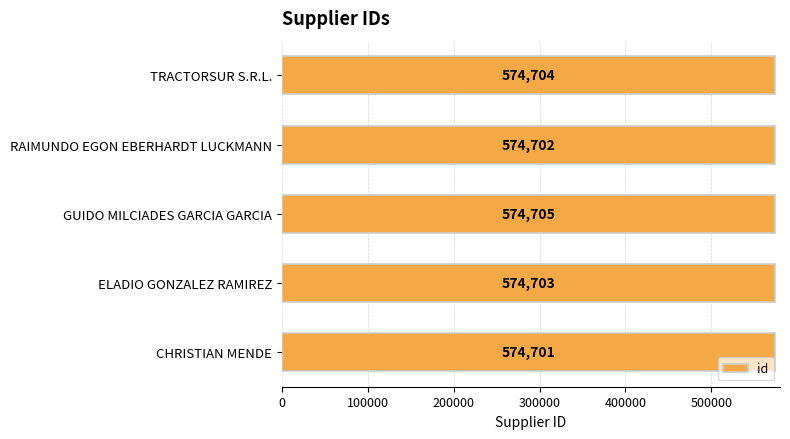

How many categories are shown in the chart?

5